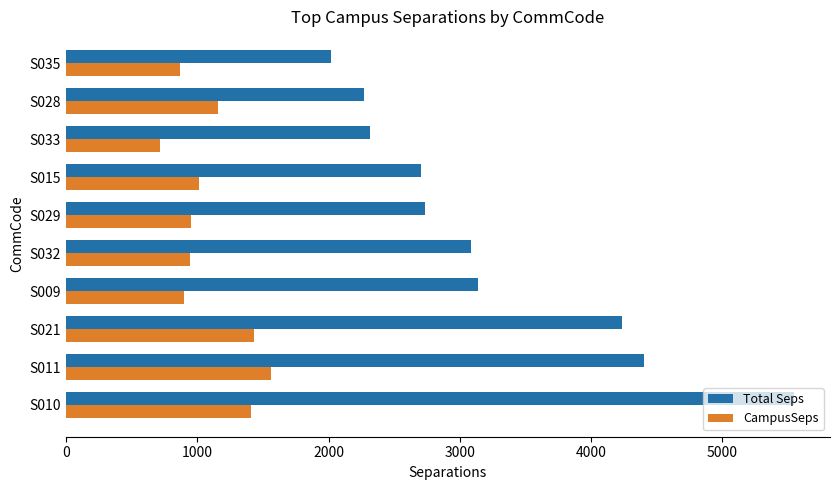

Rank the series by their average value, from highest to lowest.

Total Seps, CampusSeps